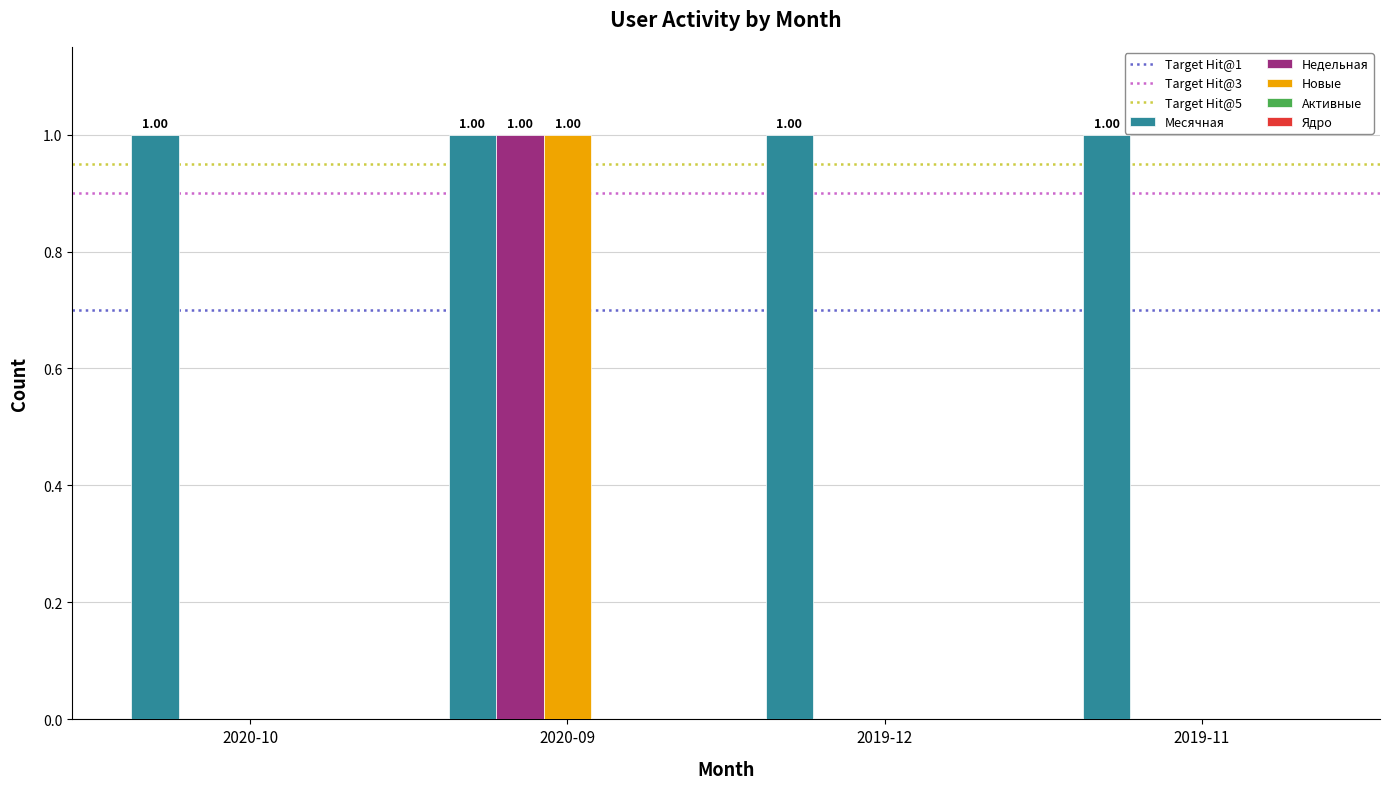

Is the value of Месячная at 2020-10 greater than the value of Новые at 2019-12?

Yes